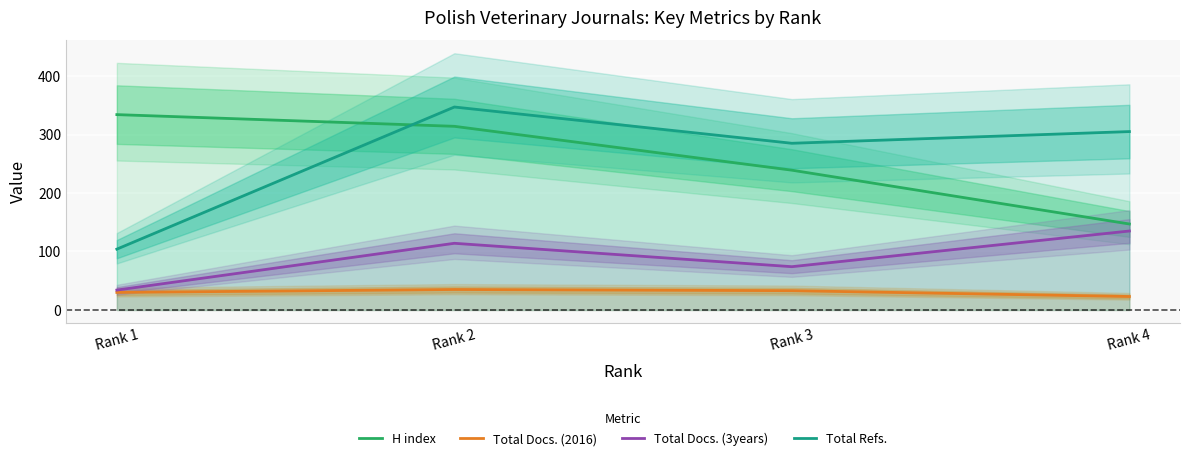

Is the value of H index at Rank 1 greater than the value of Total Refs. at Rank 3?

Yes